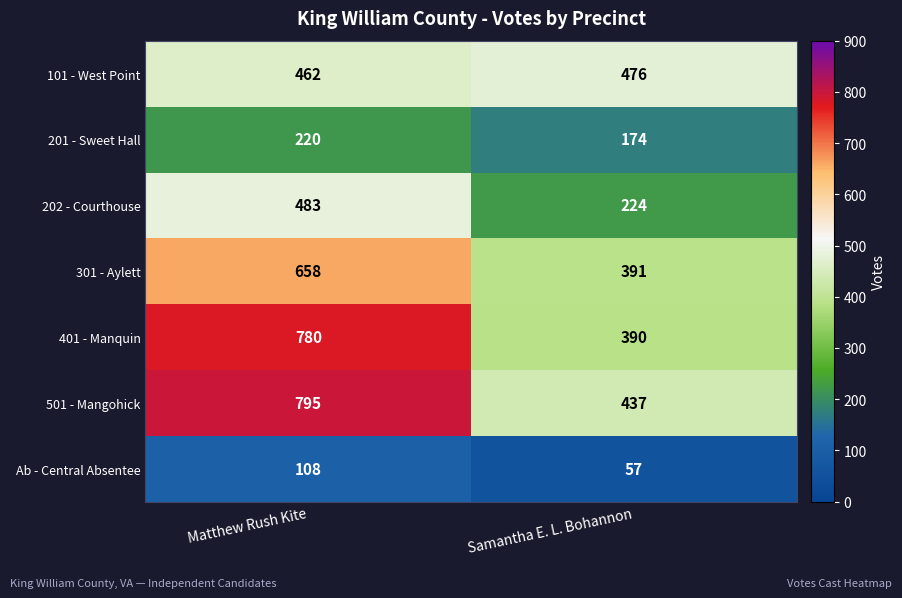

Reading left to right, list all the values displayed in this chart.

101 - West Point: 462	476
201 - Sweet Hall: 220	174
202 - Courthouse: 483	224
301 - Aylett: 658	391
401 - Manquin: 780	390
501 - Mangohick: 795	437
Ab - Central Absentee: 108	57